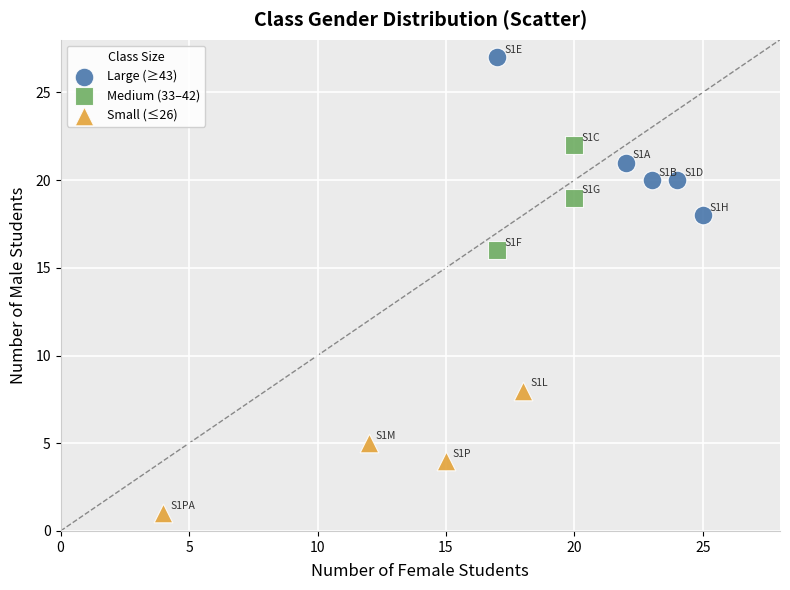

Which series reaches the maximum Y coordinate?

Large (≥43)